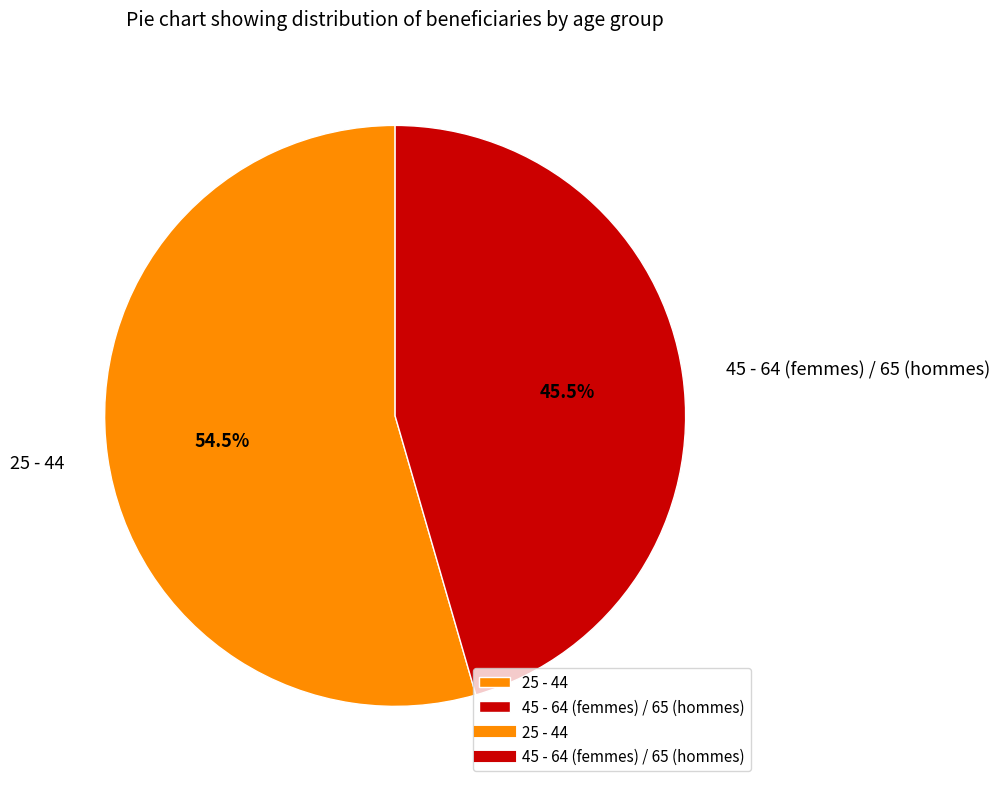

Count the number of slices in the pie.

2